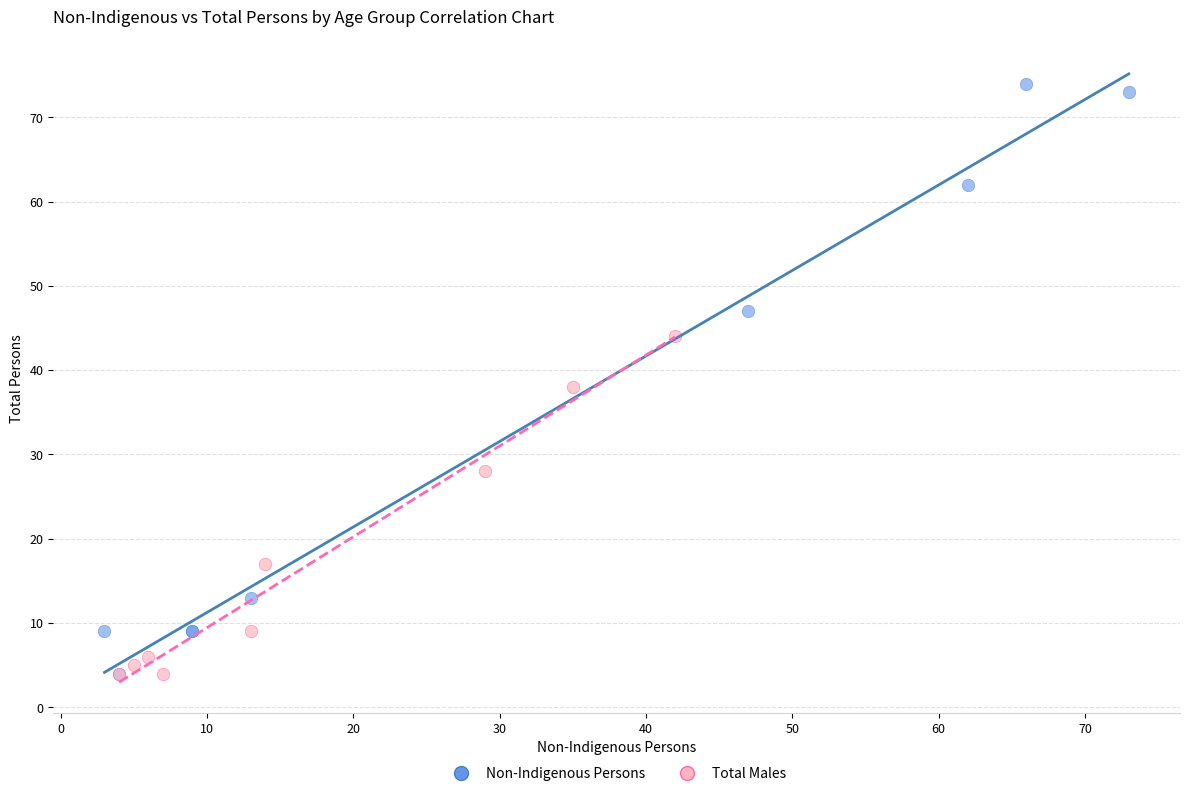

Which series reaches the maximum Y coordinate?

Non-Indigenous Persons